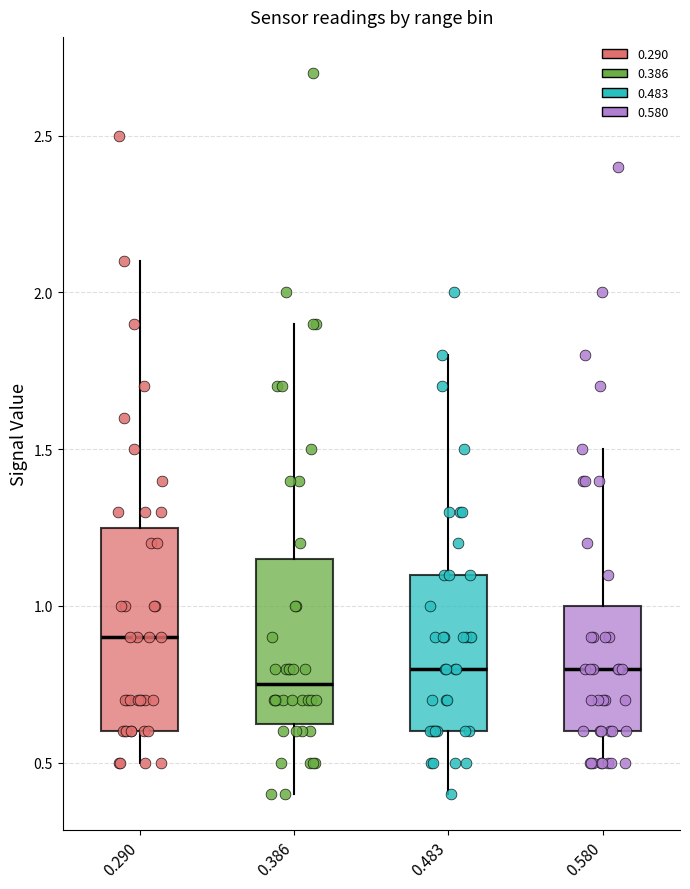

Reading left to right, transcribe this box plot: for each box, give where its median line is, the range the box spans, and where its two whiskers end, as read against the y-axis. The values are not printed on the chart, so give them approximately, as read against the axis.

0.290: median 0.90, box 0.60 to 1.25, whiskers 0.50 to 2.10
0.386: median 0.75, box 0.65 to 1.15, whiskers 0.40 to 1.90
0.483: median 0.80, box 0.60 to 1.10, whiskers 0.40 to 1.80
0.580: median 0.80, box 0.60 to 1.00, whiskers 0.50 to 1.50